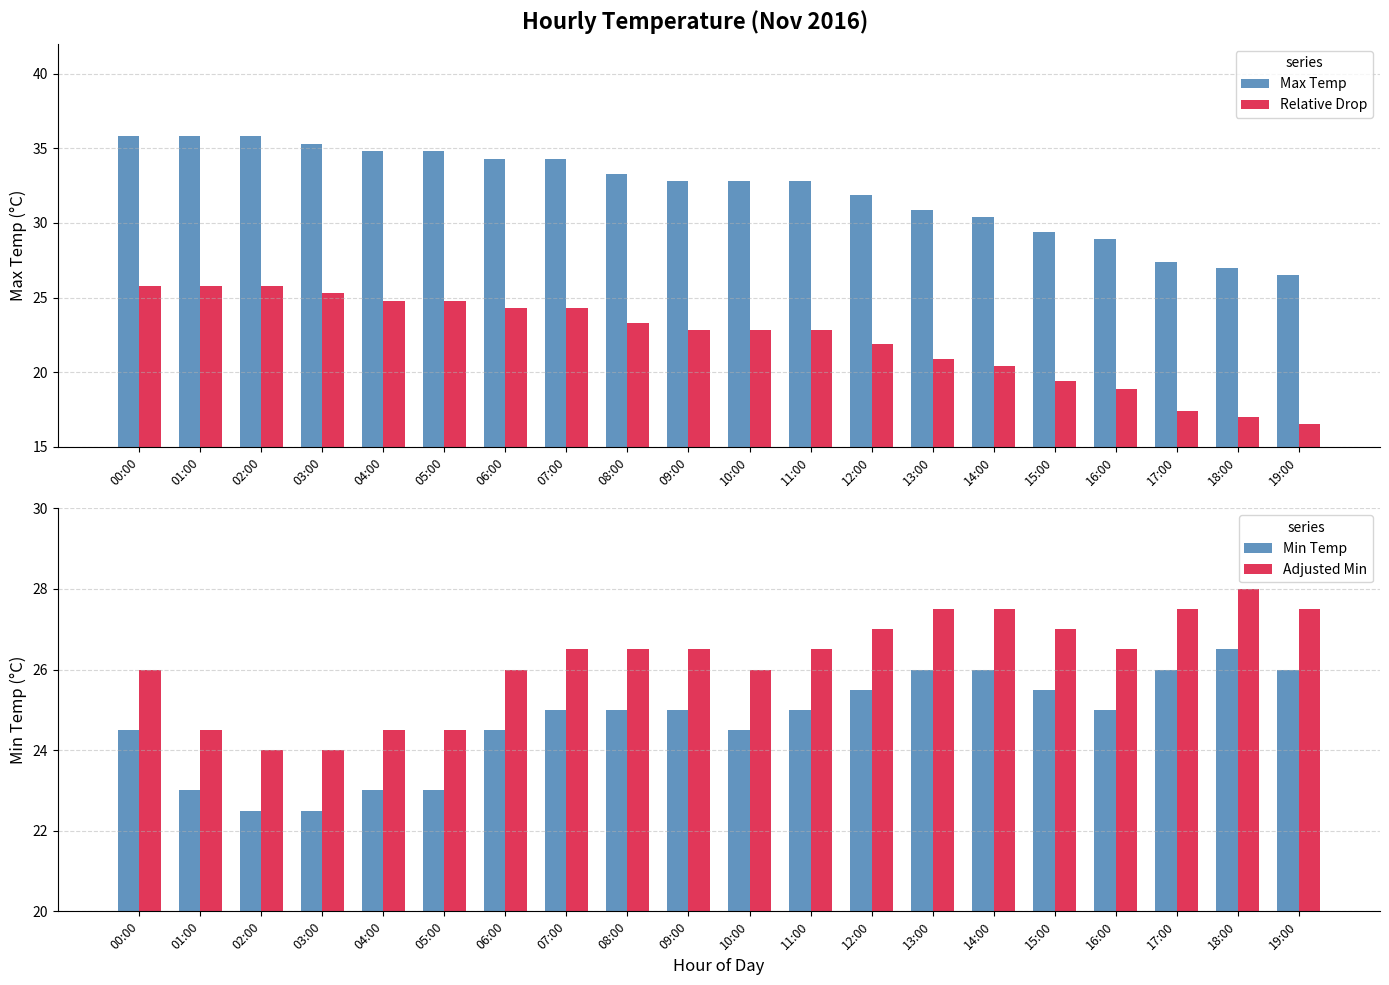

List the series in order of their peak value, lowest first.

Relative Drop, Min Temp, Adjusted Min, Max Temp